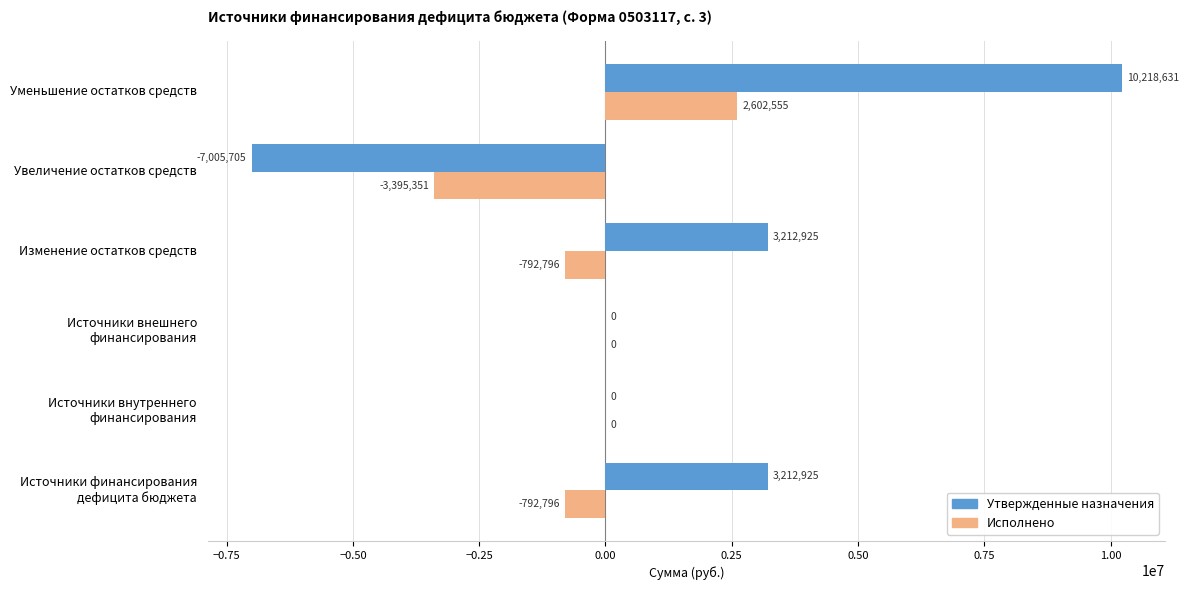

Count the number of categories in the chart.

6